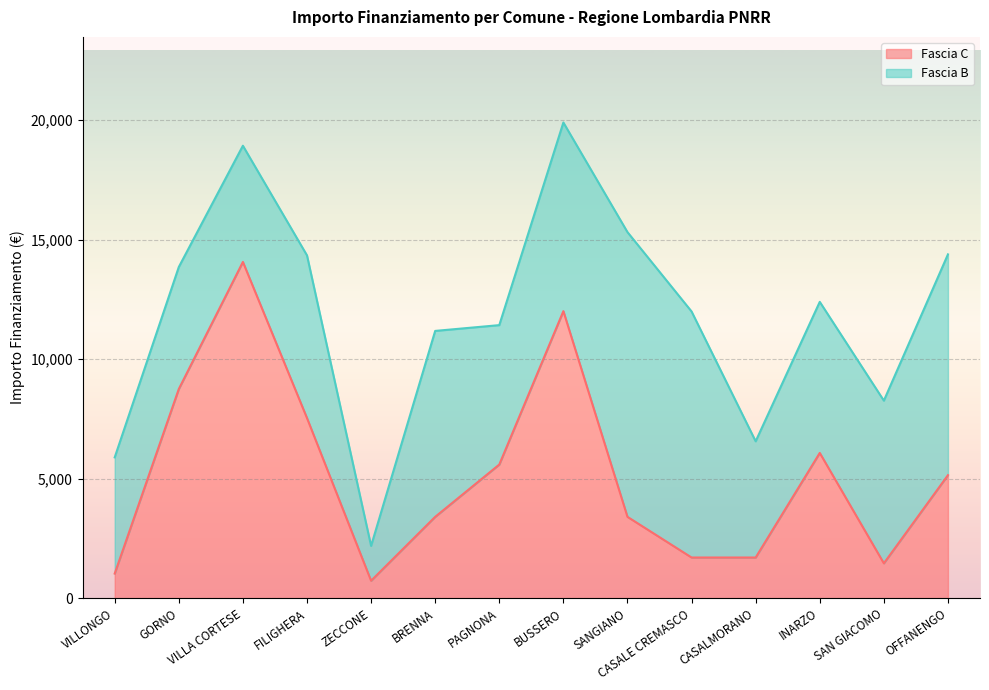

How many data points are less than 5145?

7